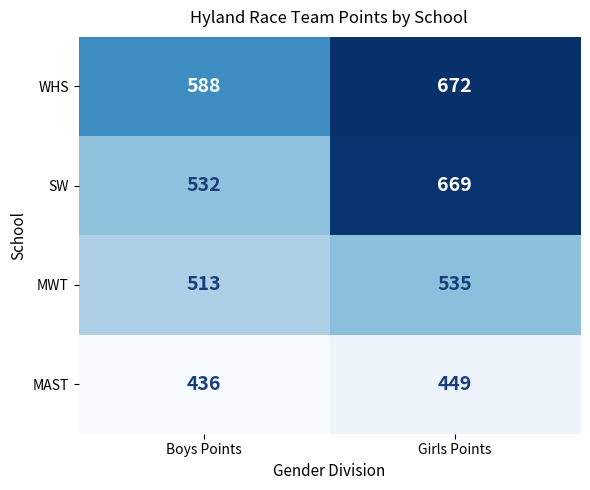

What is the sum of the WHS values at Boys Points and Girls Points?

1260